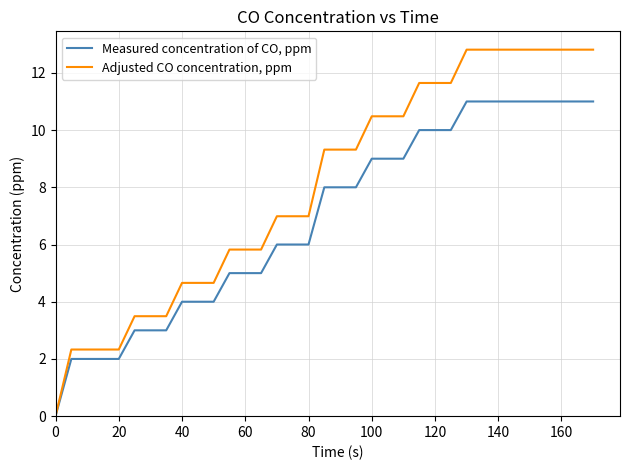

What is the highest value of the Adjusted CO concentration, ppm series?

12.8